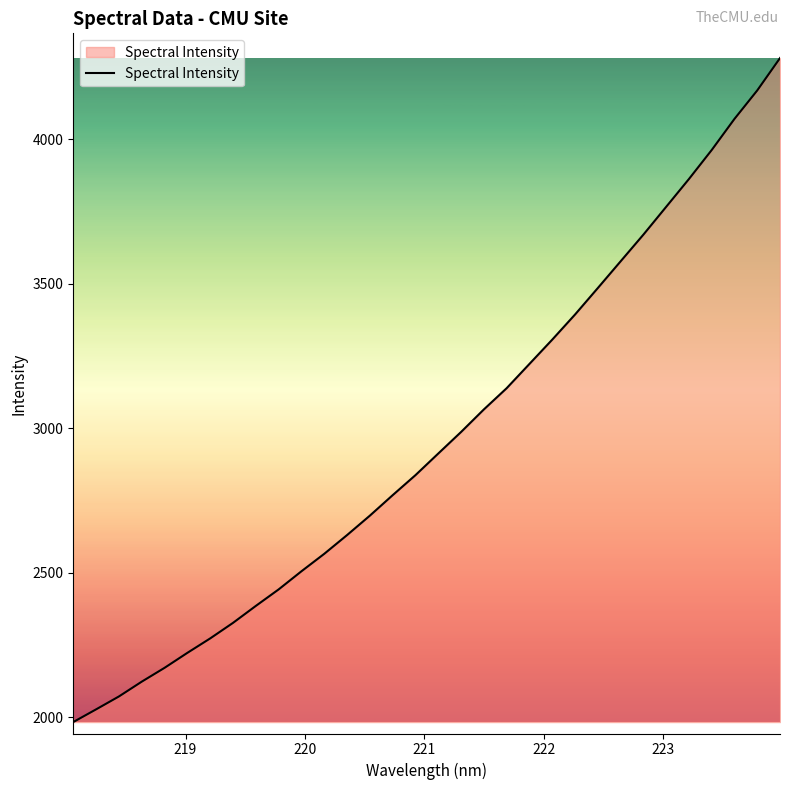

What is the greatest value displayed?

4281.3